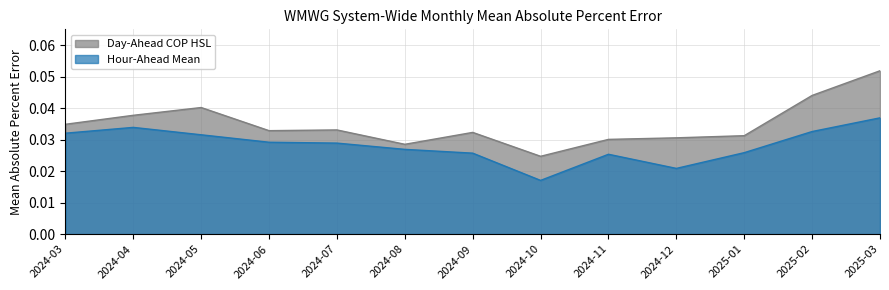

True or false: Hour-Ahead Mean and Day-Ahead COP HSL intersect in this chart.

False